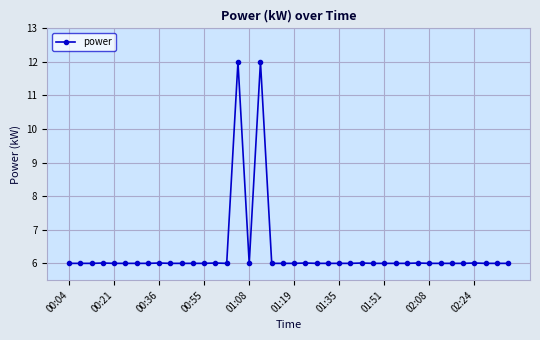

True or false: there are more than 1 points higher than both neighbors.

True